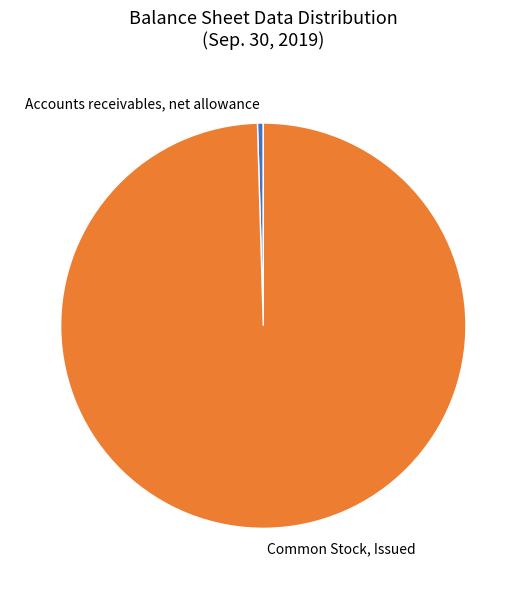

Is the sum of Accounts receivables, net allowance and Common Stock, Issued greater than half?

Yes